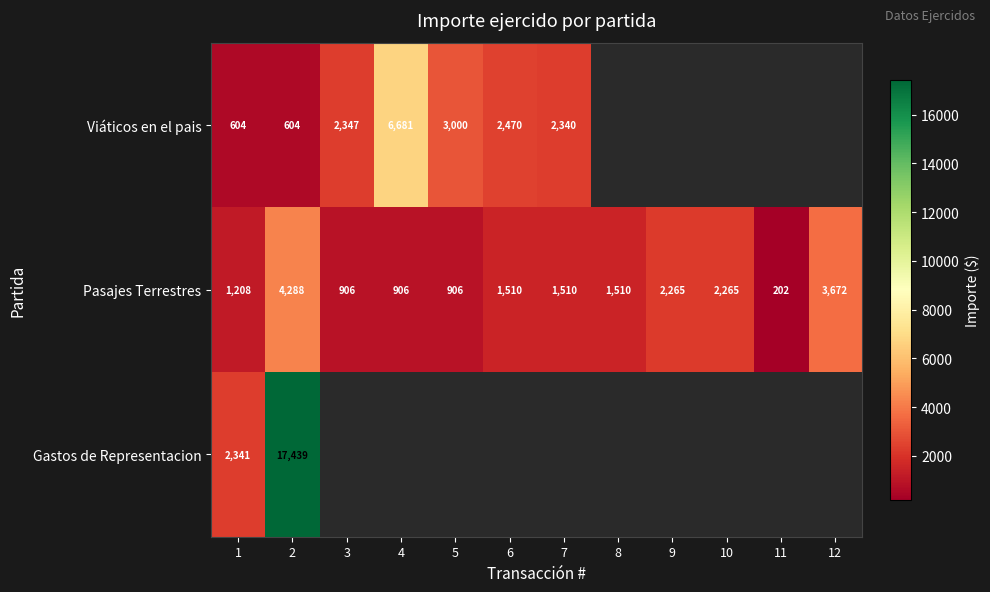

What is the sum of the Viáticos en el pais values at 3 and 6?

4817